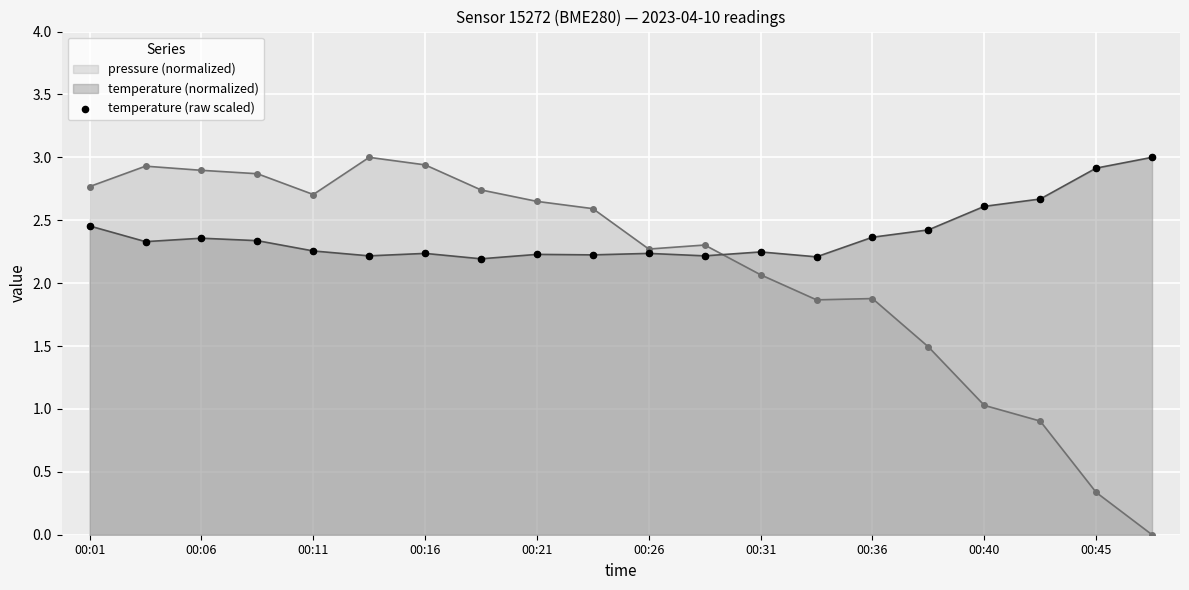

Which series has the widest spread of values?

pressure (normalized)